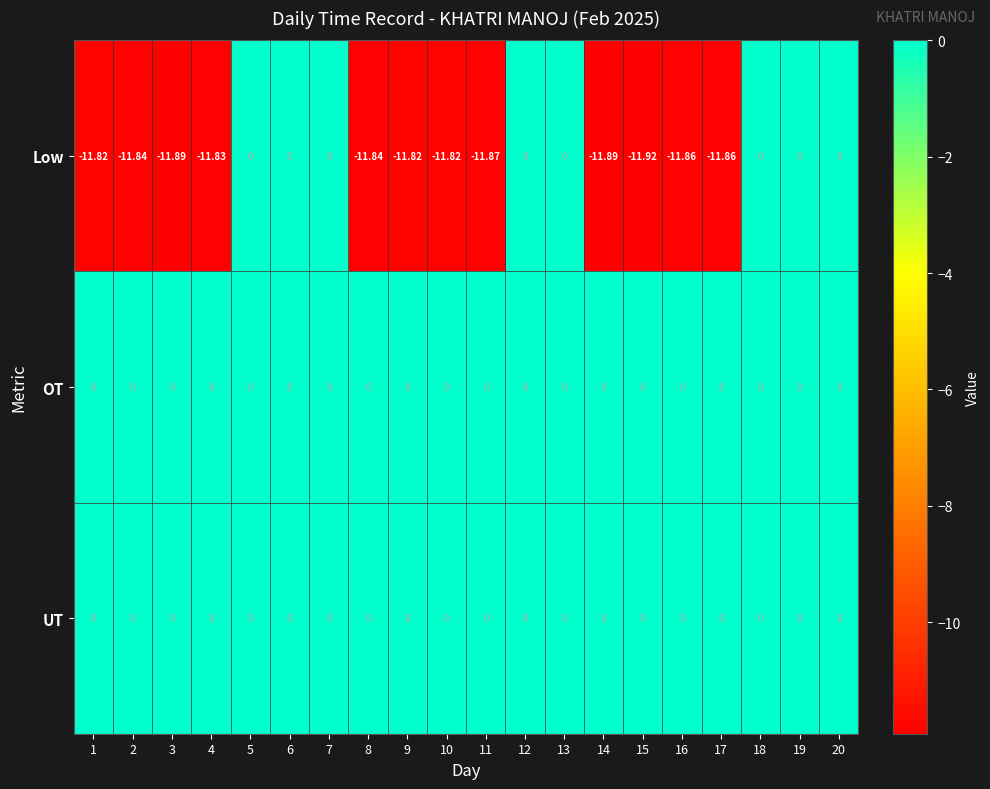

How many series are shown in this chart?

3